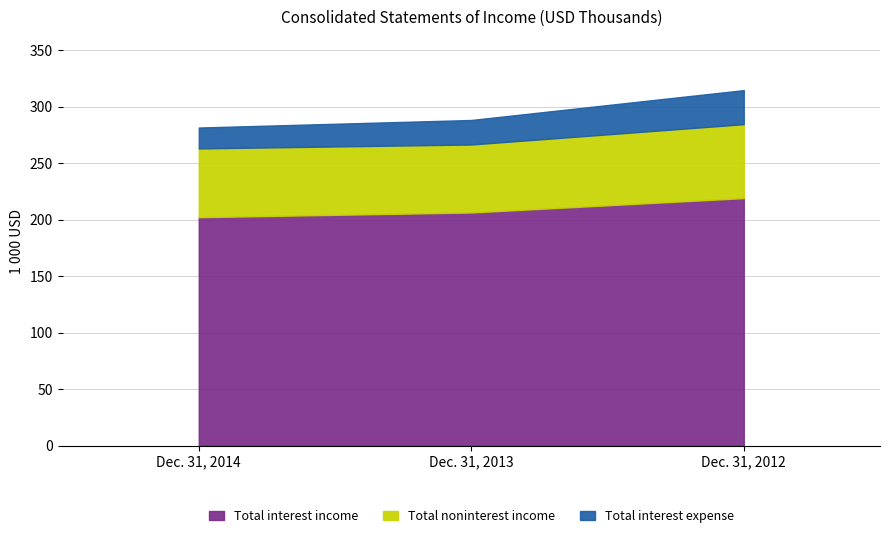

At which label is Total interest expense closest to 298098?

Dec. 31, 2013